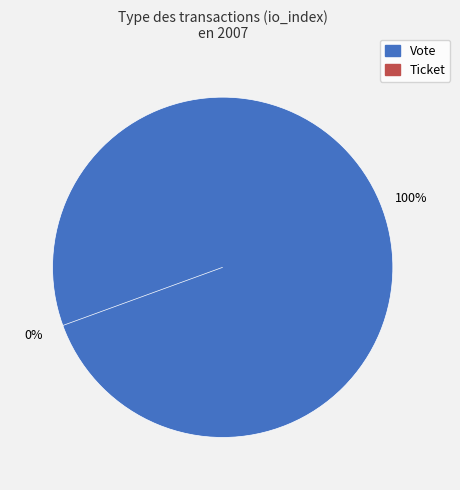

Which category accounts for the majority?

Vote